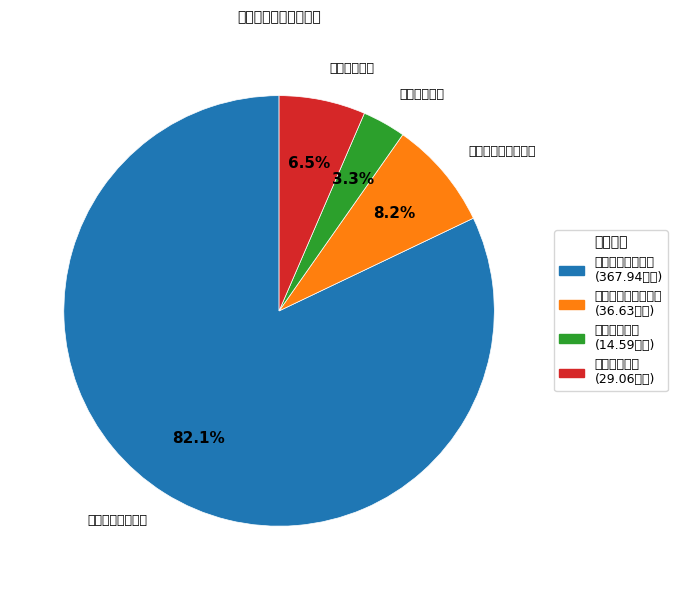

Which slice represents more than half of the pie?

一般公共服务支出